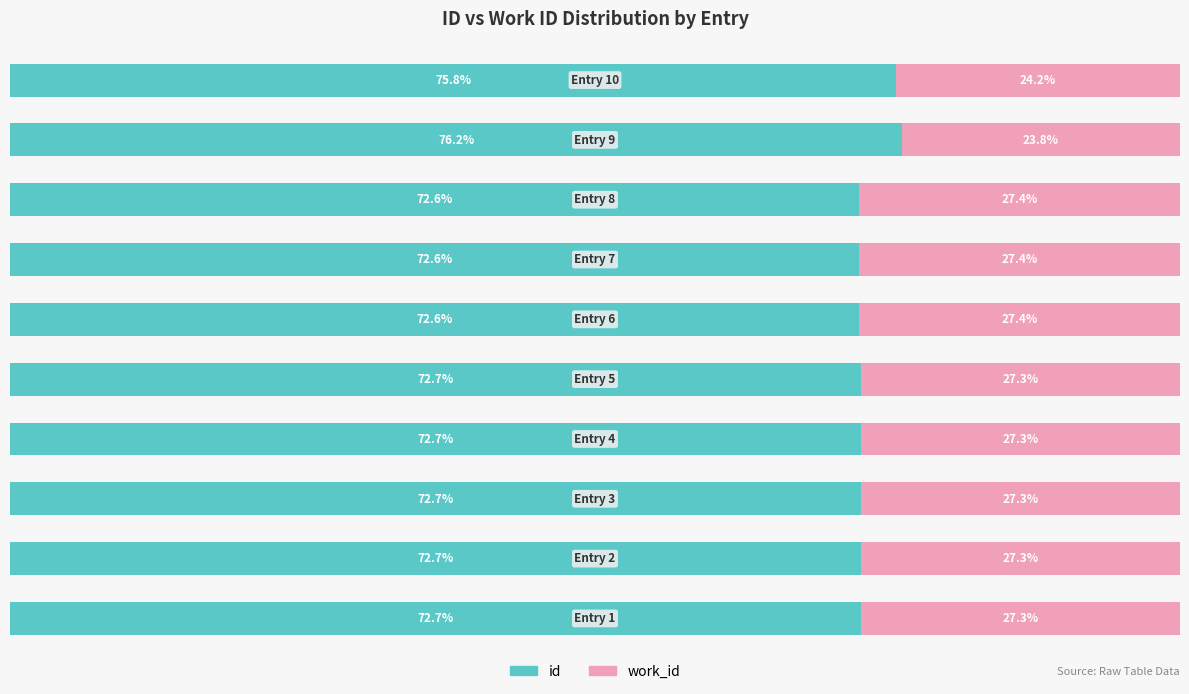

What are all the series names shown in the legend?

id, work_id